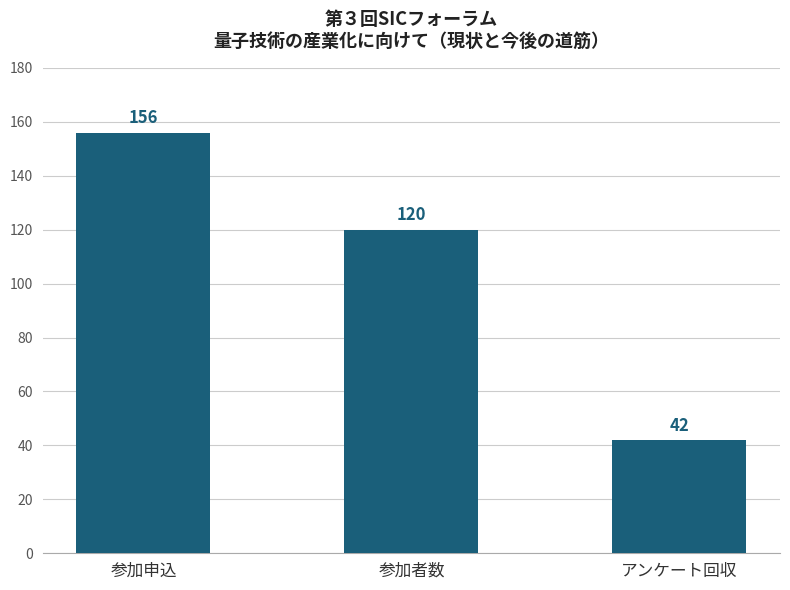

What is the maximum value shown in the chart?

156